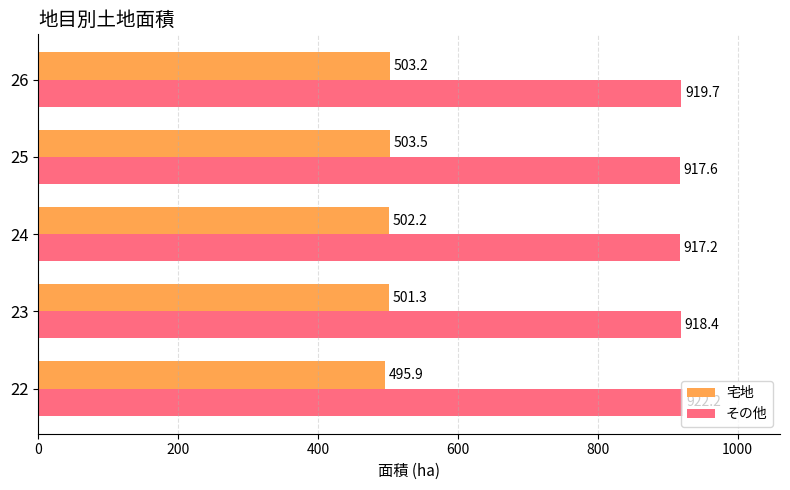

Rank the series by their average value, from highest to lowest.

その他, 宅地